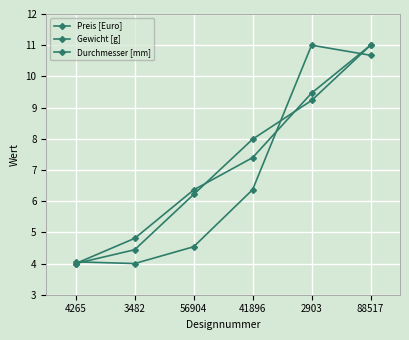

True or false: Durchmesser [mm] has more than 2 points higher than both neighbors.

False